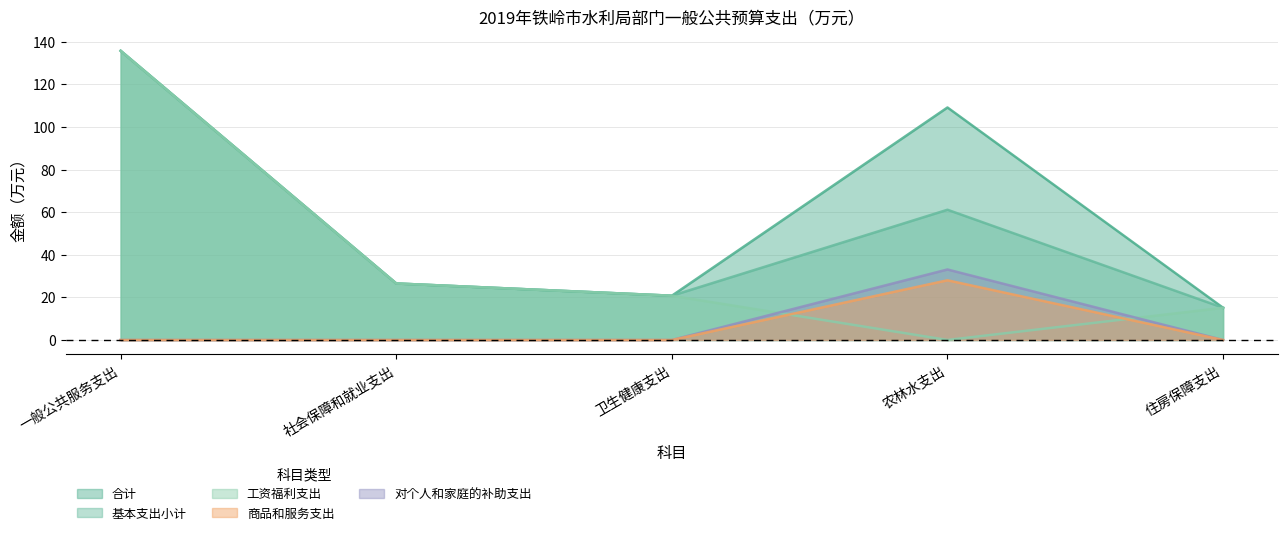

Where is 基本支出小计 nearest to the value 75?

农林水支出